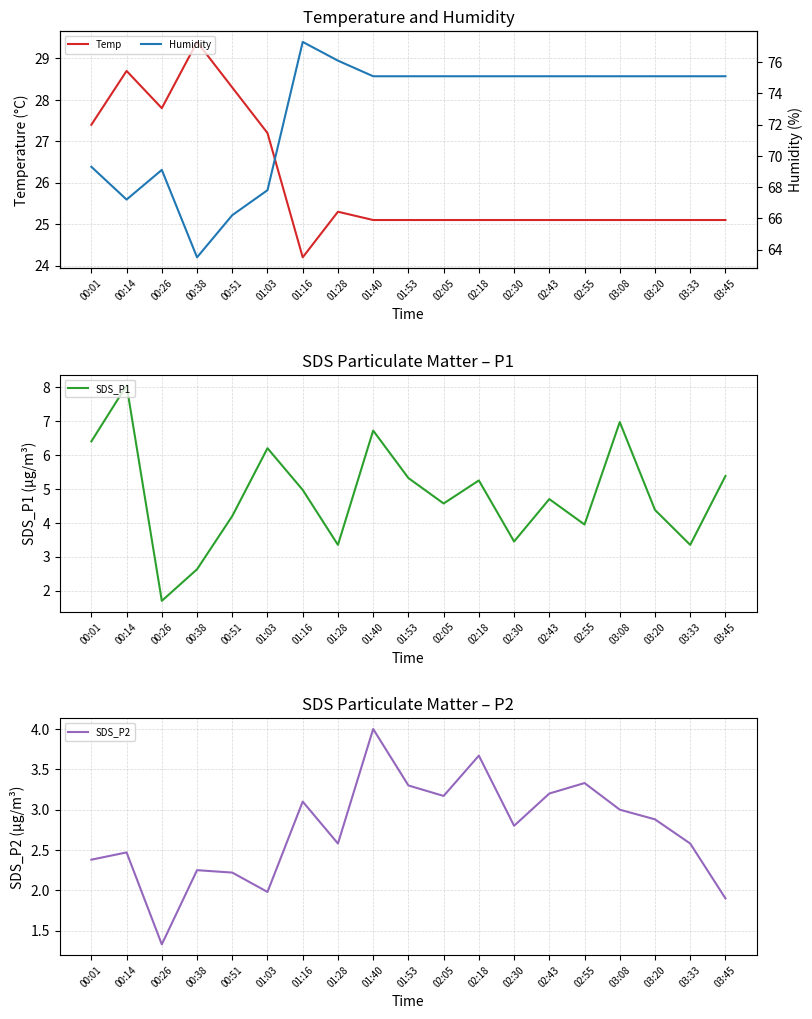

At which category does the chart reach its minimum across all series?

00:26